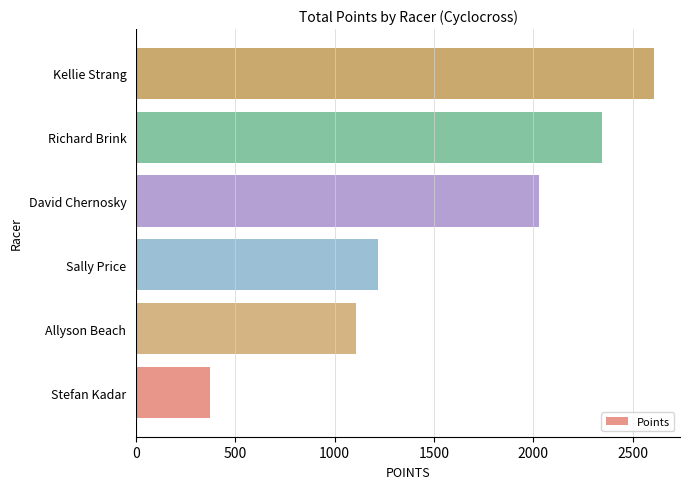

At which label is the value closest to 1490?

Sally Price